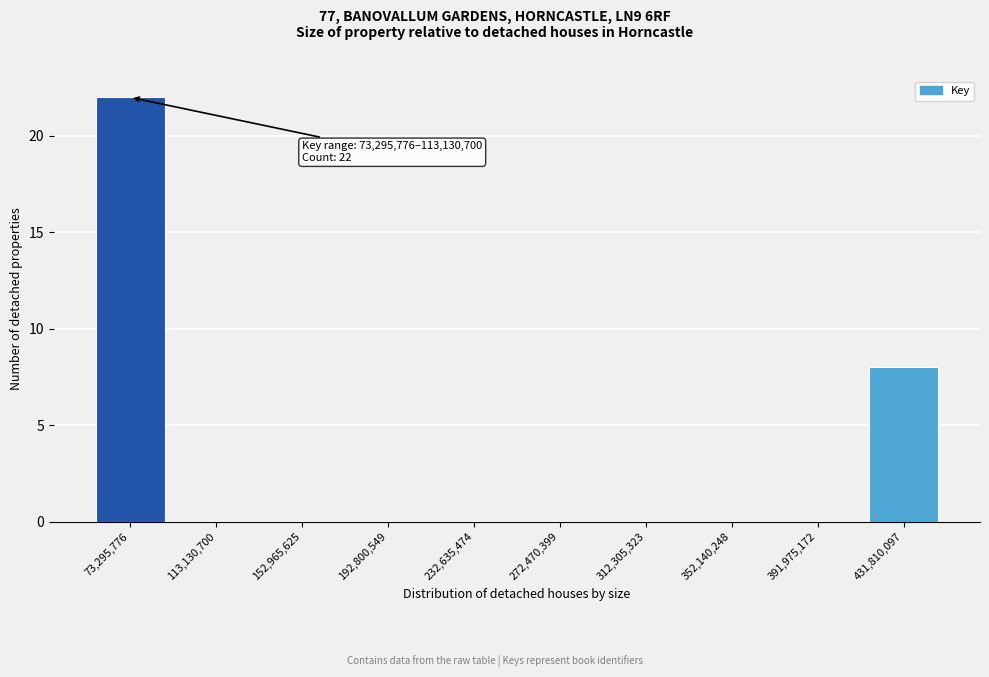

Reading left to right, extract all data points from this chart.

73,295,776=22	113,130,700=0	152,965,625=0	192,800,549=0	232,635,474=0	272,470,399=0	312,305,323=0	352,140,248=0	391,975,172=0	431,810,097=8